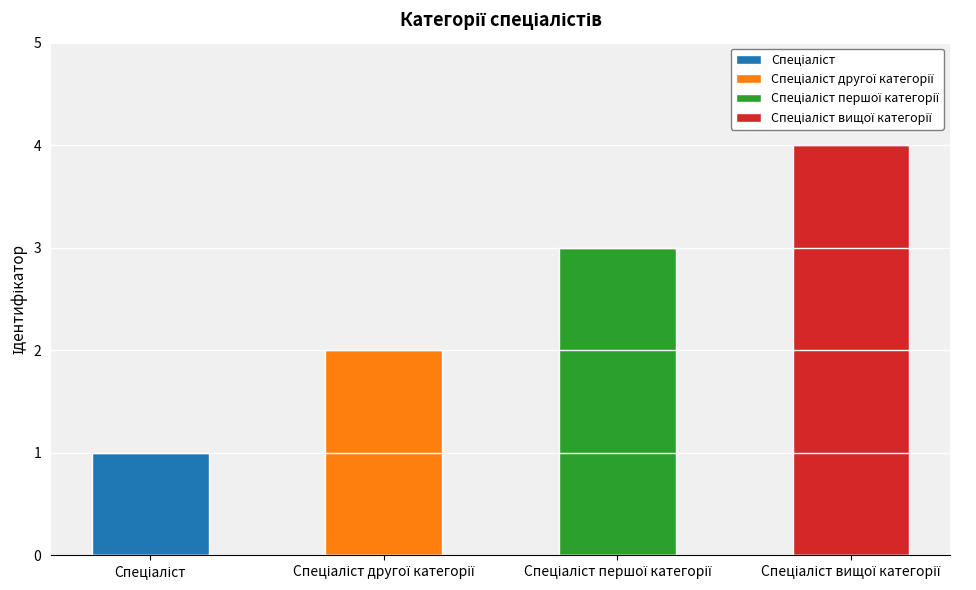

True or false: the data shows 2 at Спеціаліст другої категорії.

True